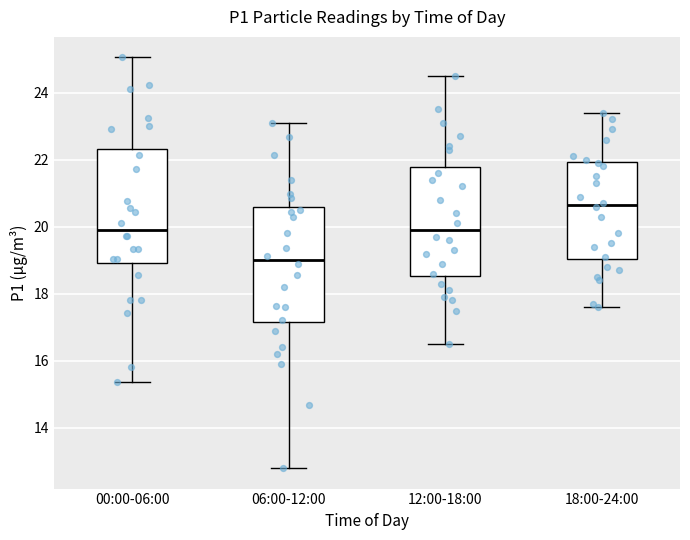

Reading left to right, read every box against the y-axis: the position of its median line, the range the box covers, and the ends of its whiskers. The values are not printed on the chart, so give them approximately, as read against the axis.

00:00-06:00: median 20.0, box 19.0 to 22.4, whiskers 15.4 to 25.0
06:00-12:00: median 19.0, box 17.2 to 20.6, whiskers 12.8 to 23.2
12:00-18:00: median 20.0, box 18.6 to 21.8, whiskers 16.6 to 24.6
18:00-24:00: median 20.6, box 19.0 to 22.0, whiskers 17.6 to 23.4